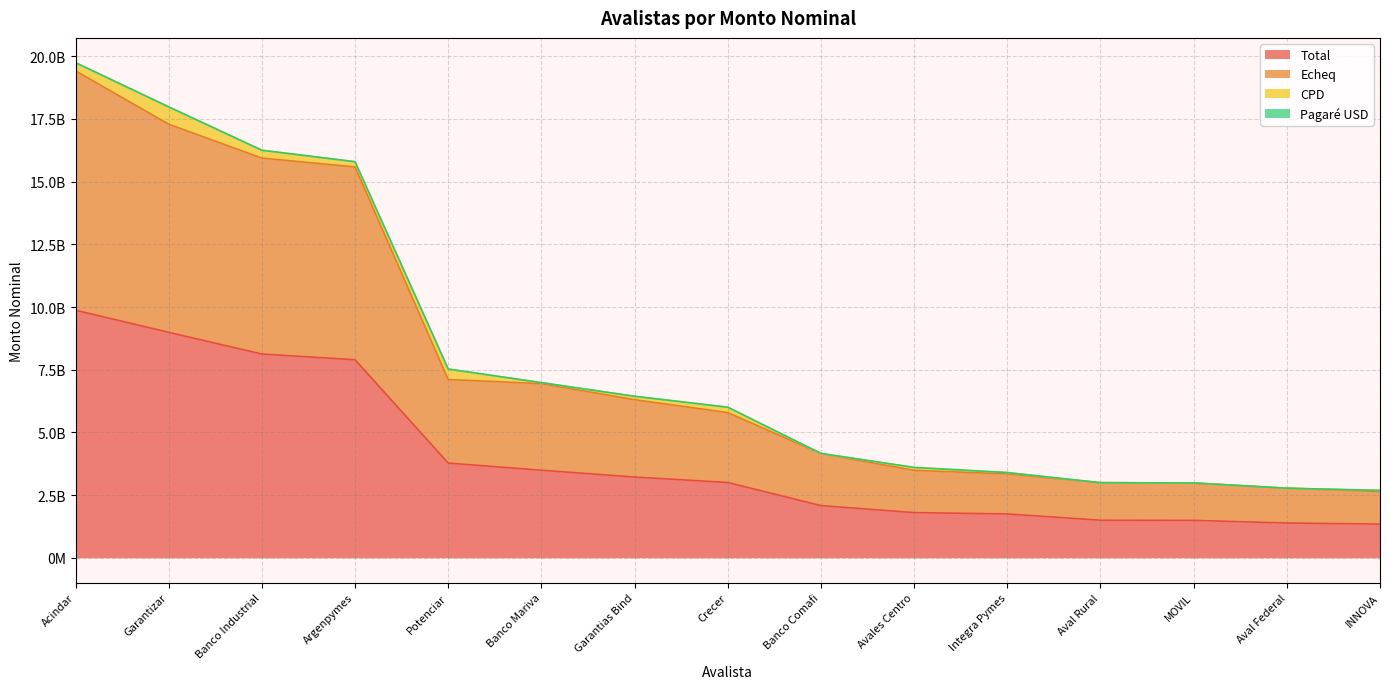

The value of Total at Acindar is 9871741431.2. True or false?

True